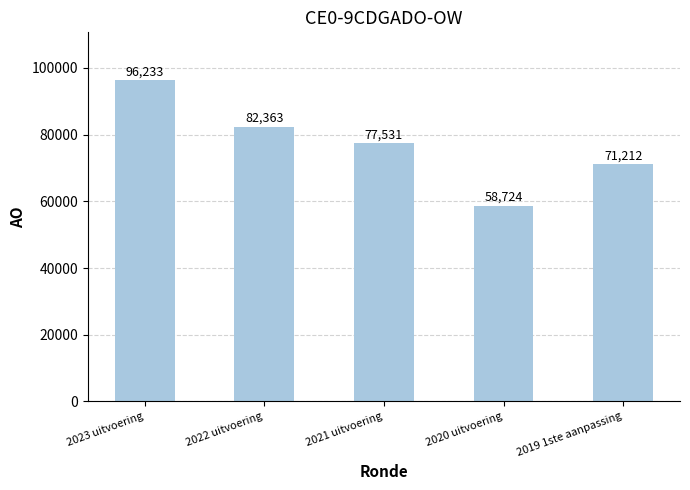

How many distinct data groups are displayed?

1